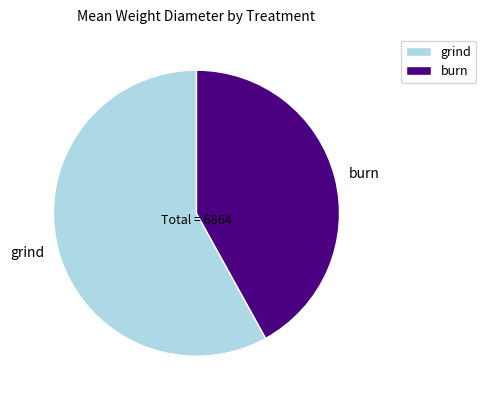

How many slices are in this pie chart?

2